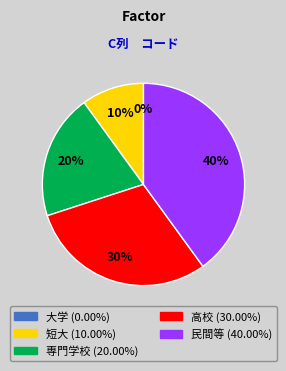

To the nearest percent, what is the combined percentage of 短大 and 専門学校?

30%